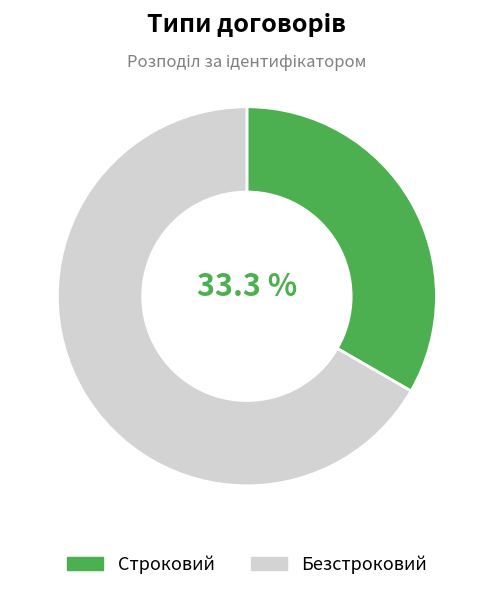

To the nearest percent, what portion does Безстроковий represent?

67%